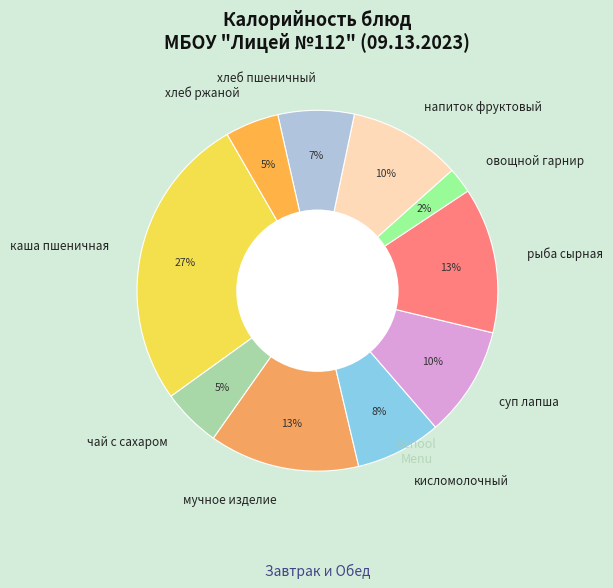

Is there any slice that represents more than half of the pie?

No